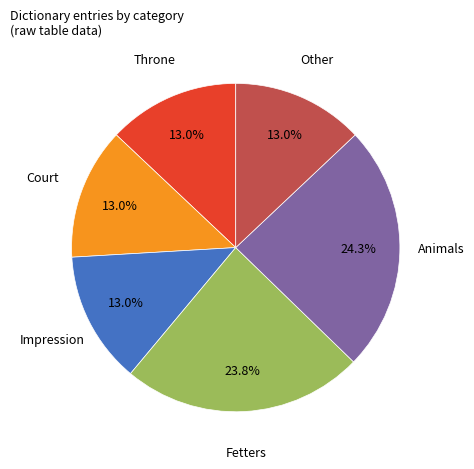

How many slices are in this pie chart?

6